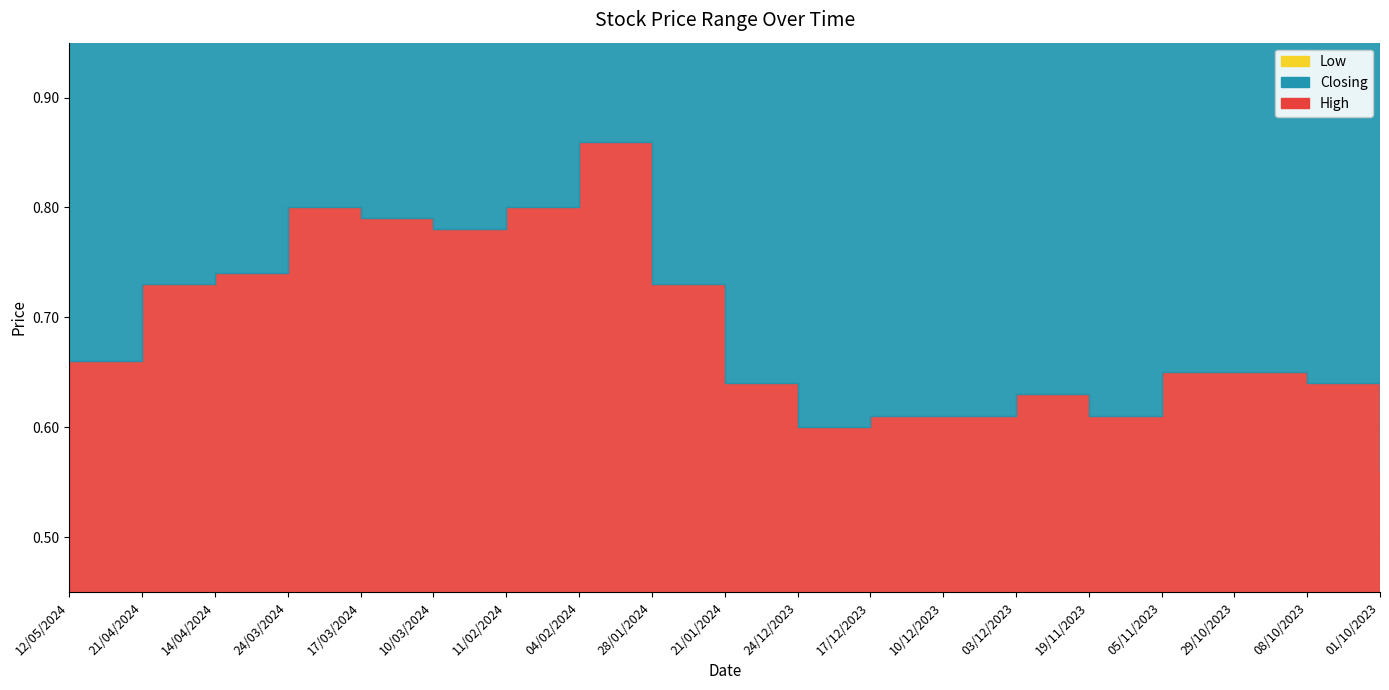

Is it true that High equals 0.7 at 21/04/2024?

True